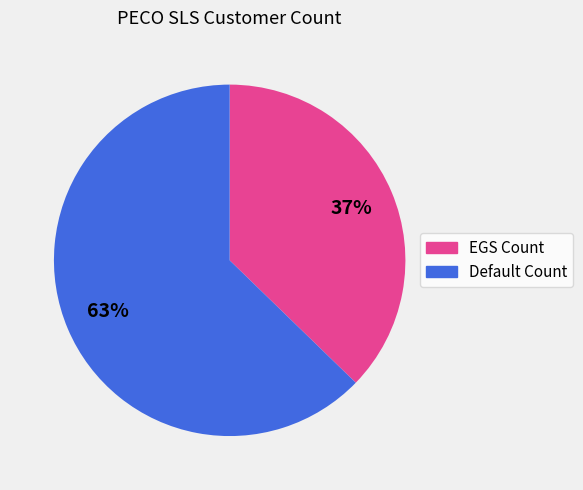

Which category has the biggest portion of the pie?

Default Count